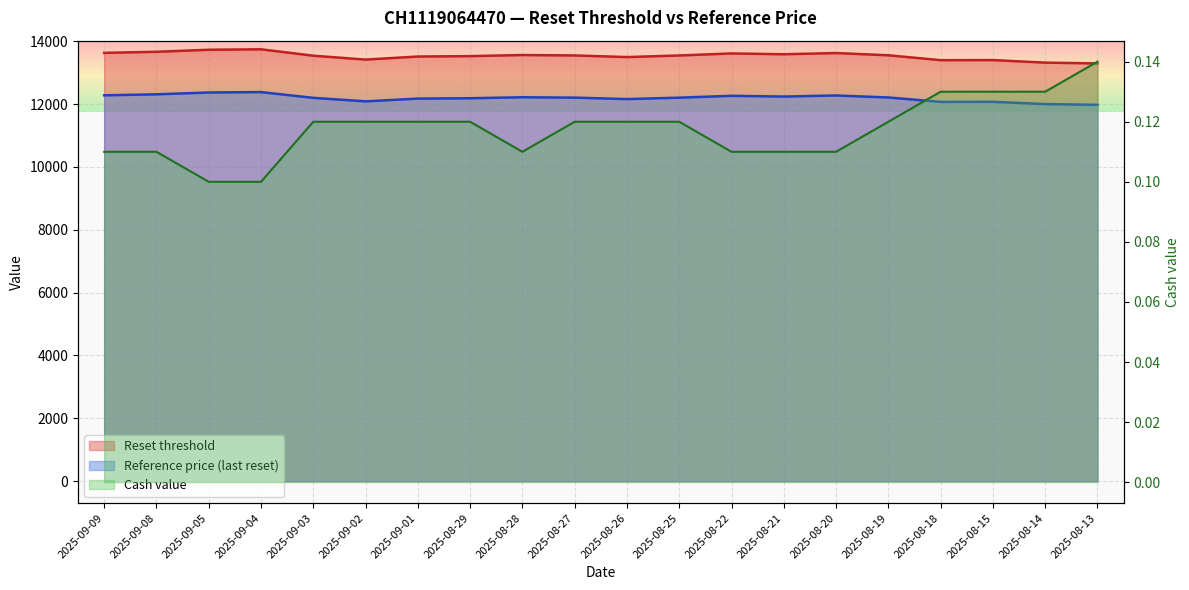

What is the label of the 10th point from the left?

2025-08-27